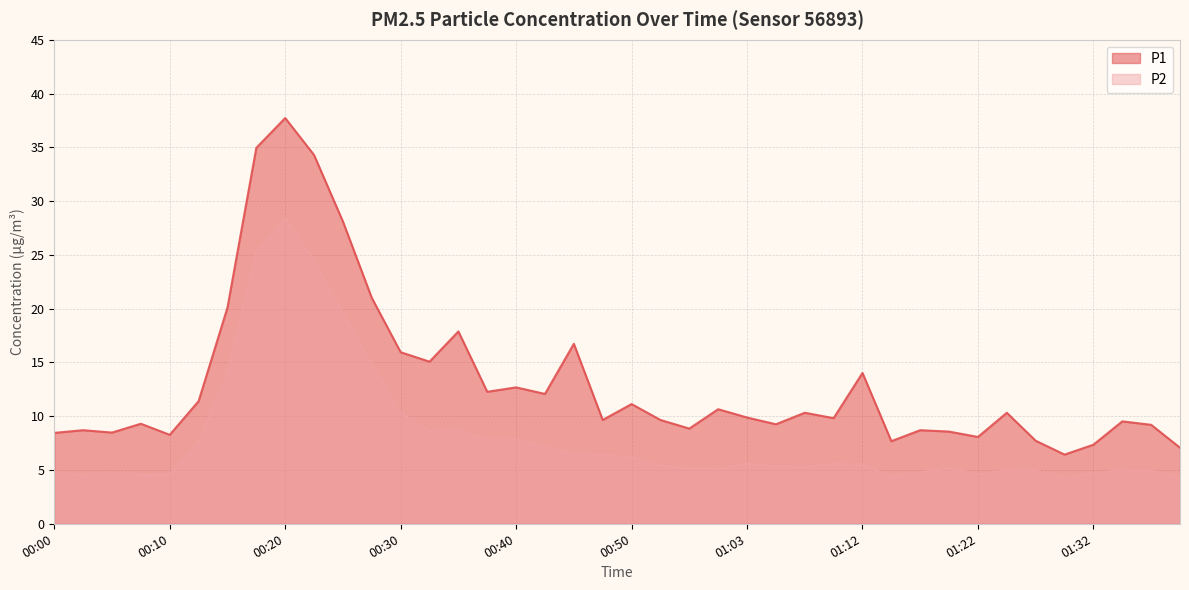

True or false: P1 and P2 cross at least once.

False